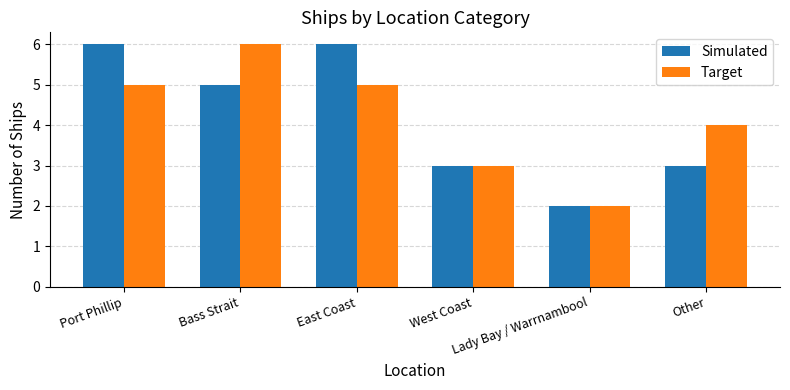

How many categories are shown in the chart?

6